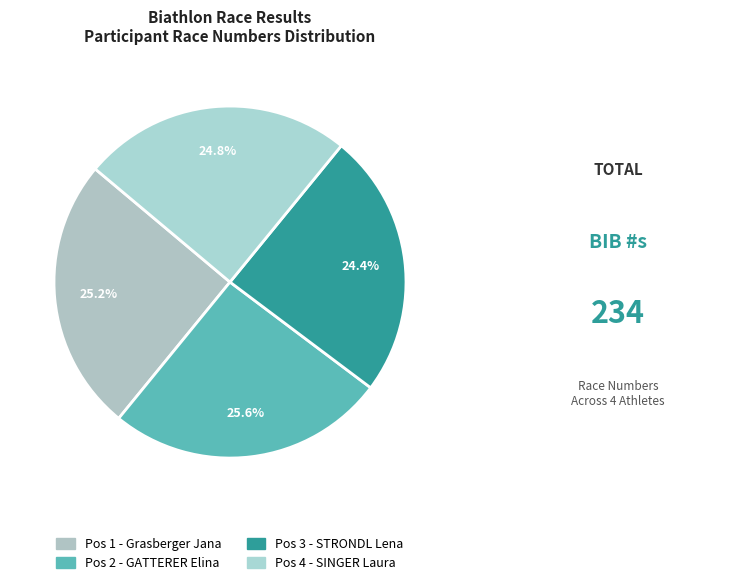

Rank the categories by value from highest to lowest.

Pos 2 (GATTERER Elina), Pos 1 (Grasberger Jana), Pos 4 (SINGER Laura), Pos 3 (STRONDL Lena)